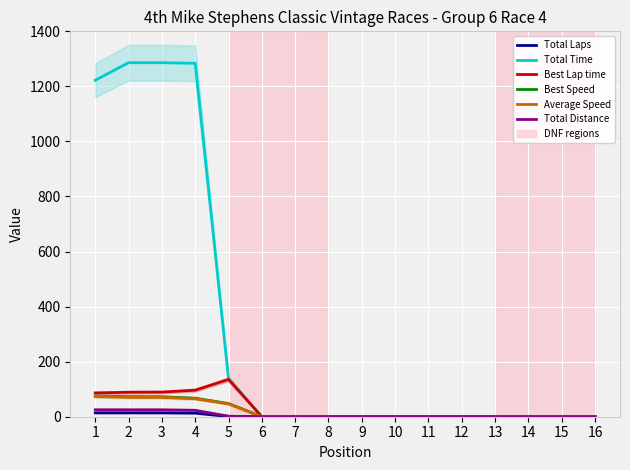

Which series has the largest total across all categories?

Total Time